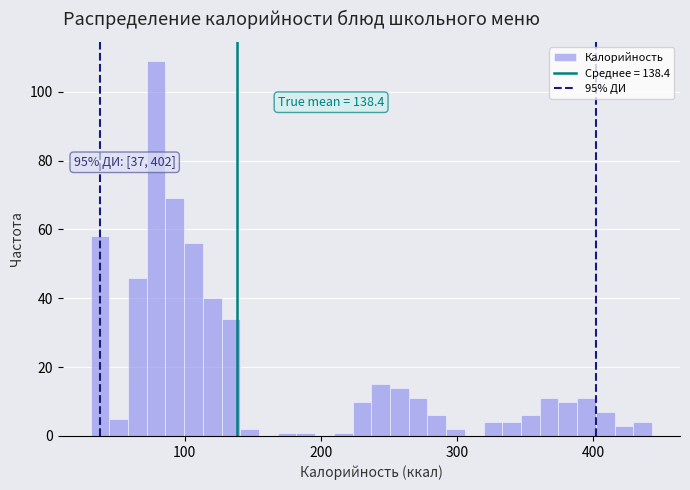

Around what value on the x-axis is the tallest bar? Give the approximate position of its centre, as read against the axis.

80